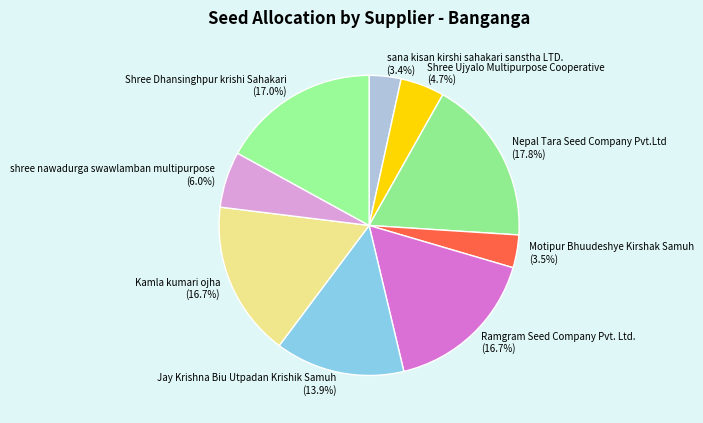

To the nearest percent, what is the difference between the largest and smallest slice percentages?

14%